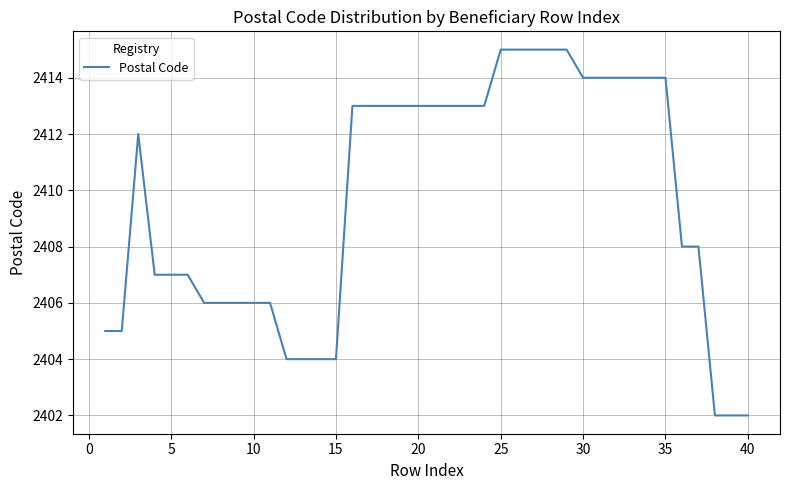

What is the maximum value shown in the chart?

2415